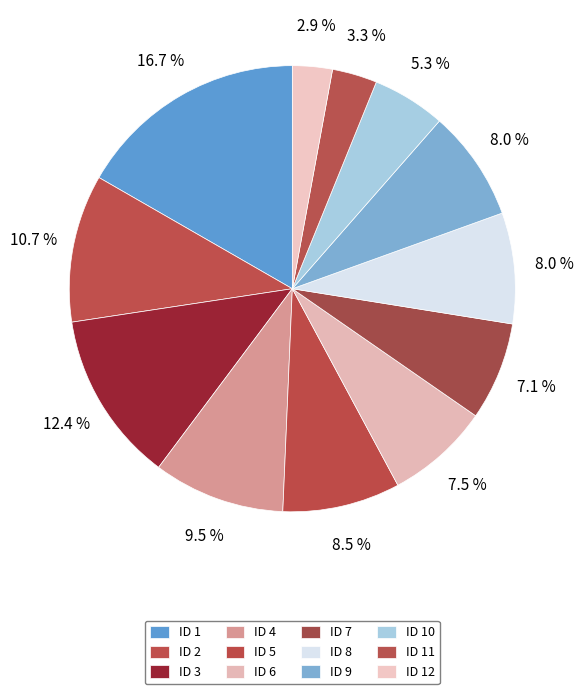

To the nearest percent, what percentage of the pie is ID 7?

7%